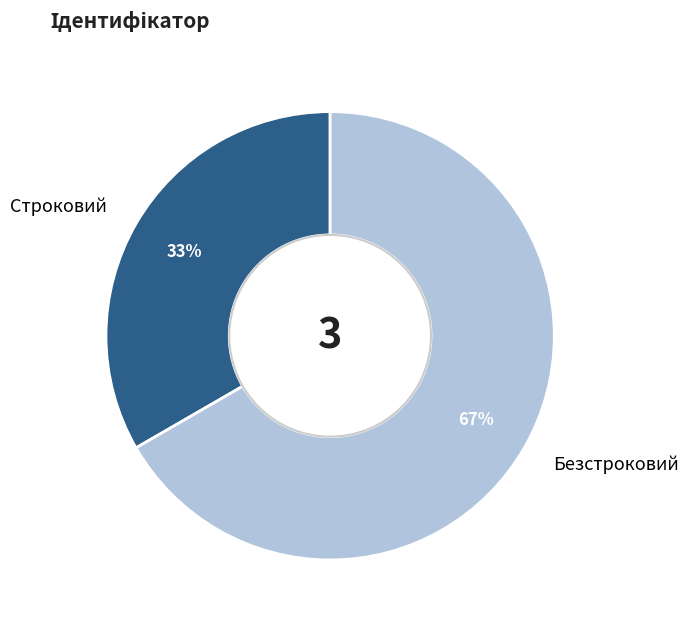

Rank the categories by value from highest to lowest.

Безстроковий, Строковий